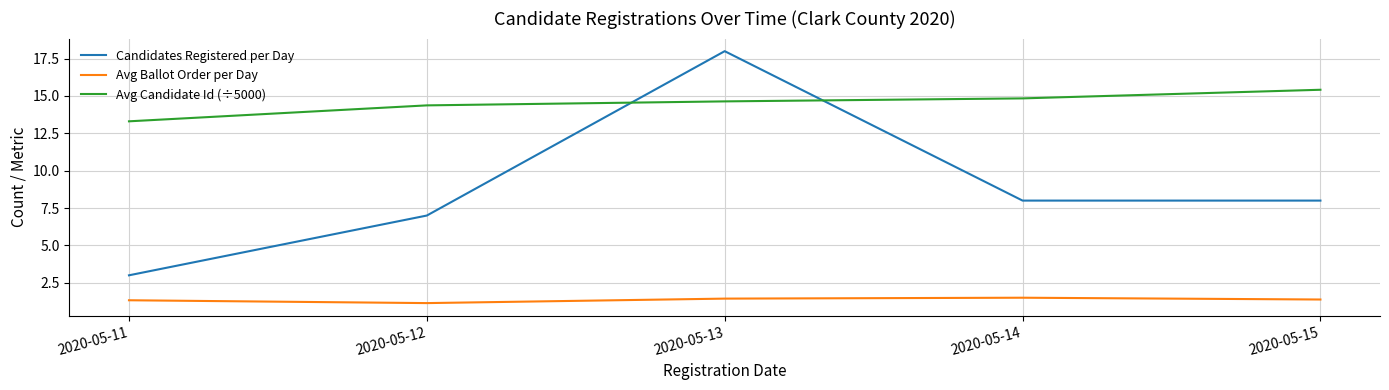

List the series in order of their overall mean, lowest first.

Avg Ballot Order per Day, Candidates Registered per Day, Avg Candidate Id (÷5000)